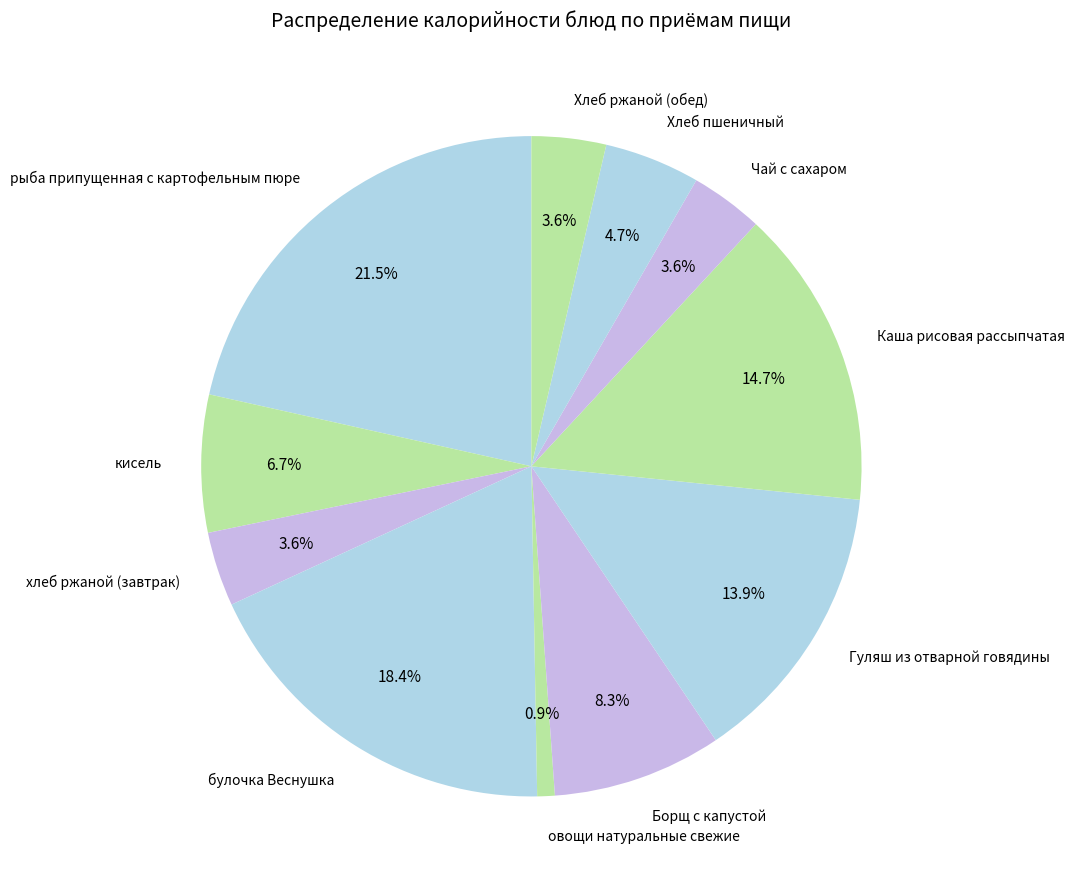

What percentage is the Гуляш из отварной говядины slice, to the nearest percent?

14%